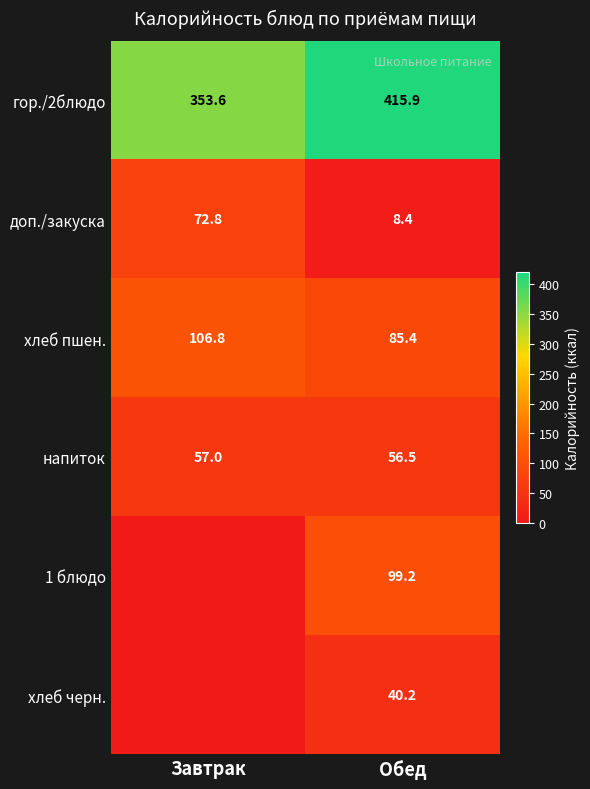

Is the value of гор./2блюдо at Обед greater than the value of хлеб пшен. at Завтрак?

Yes